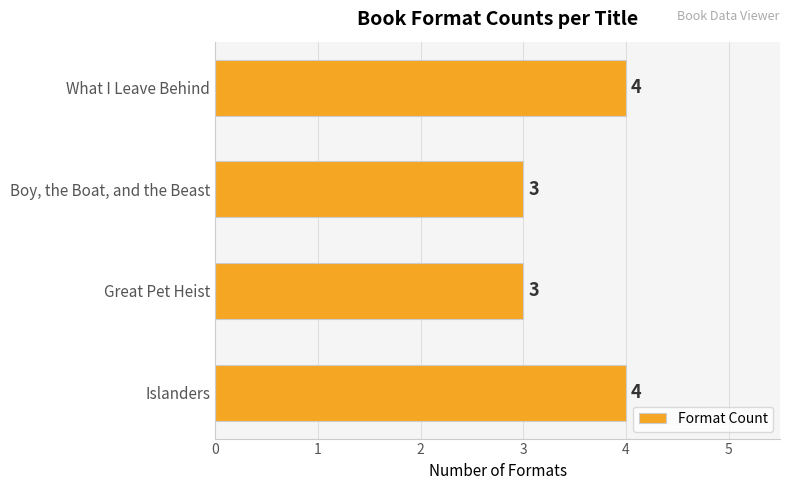

Count the number of categories in the chart.

4